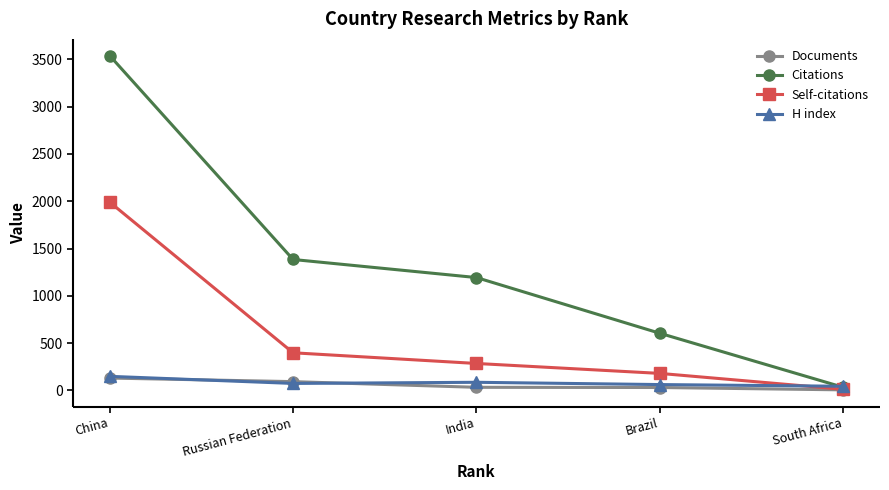

Which series has the largest range (max minus min)?

Citations